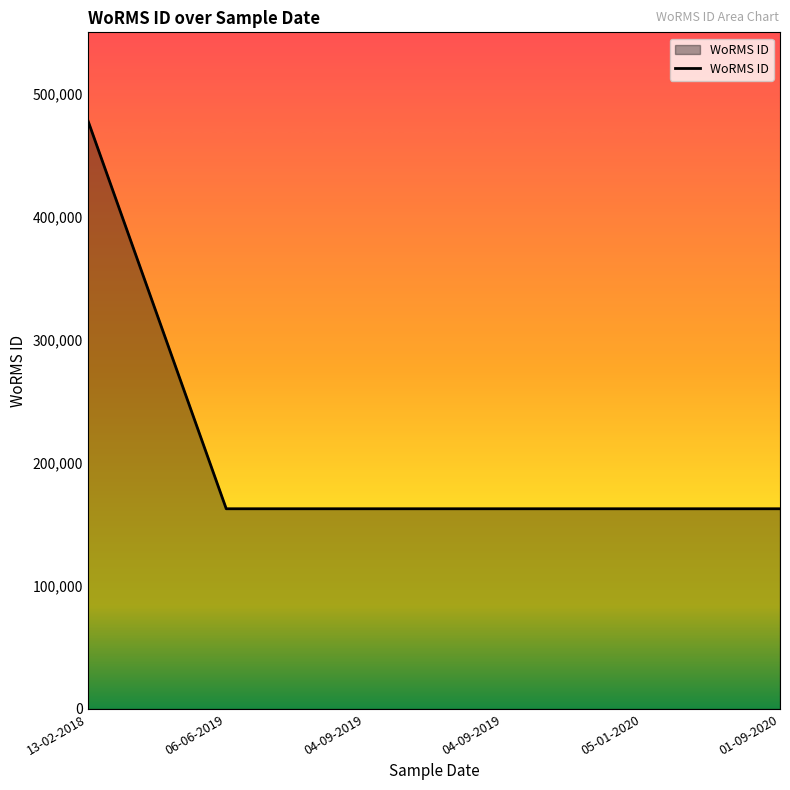

Reading right to left, extract all data points from this chart.

01-09-2020=162728	05-01-2020=162728	04-09-2019=162728	04-09-2019=162728	06-06-2019=162728	13-02-2018=478557